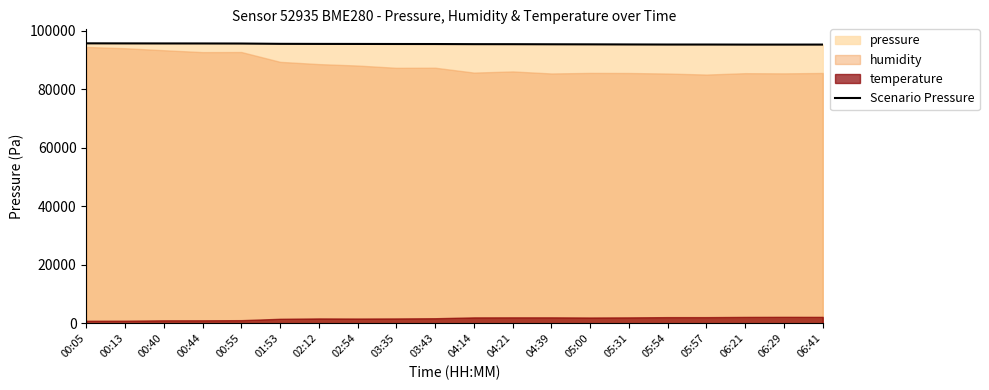

The chart shows a value of 95684.9 at 00:13. True or false?

True